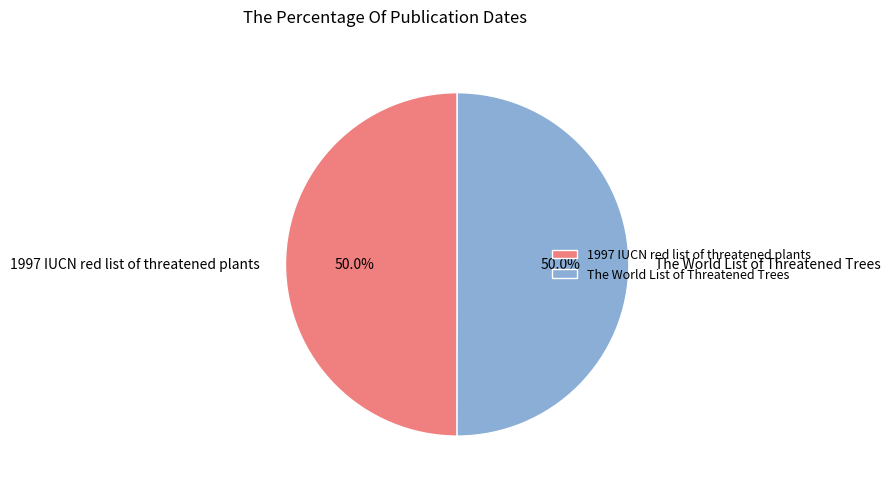

Approximately how many times larger is the value at 1997 IUCN red list of threatened plants compared to The World List of Threatened Trees?

1.0